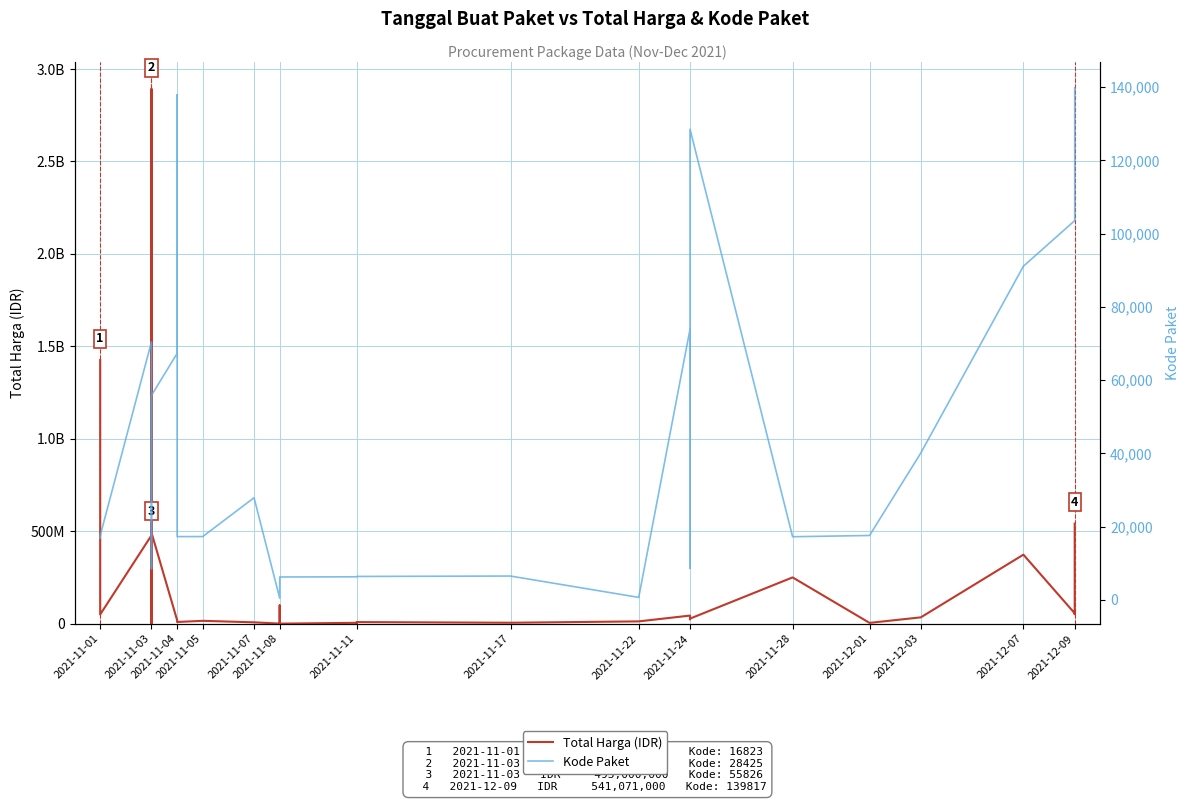

The Total Harga (IDR) series shows 250350000 at 2021-11-28. True or false?

True